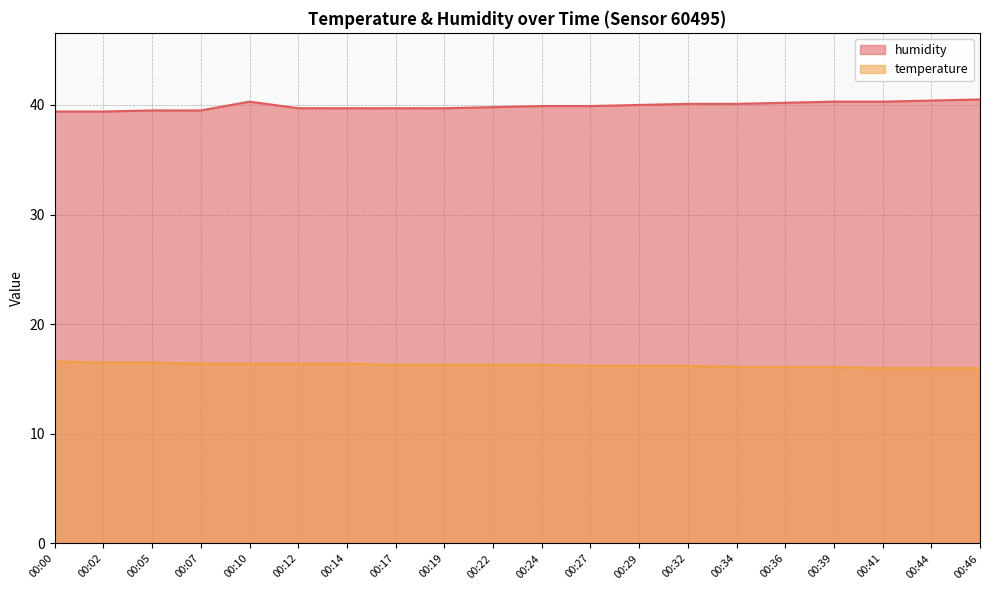

Where is humidity nearest to the value 39?

00:00